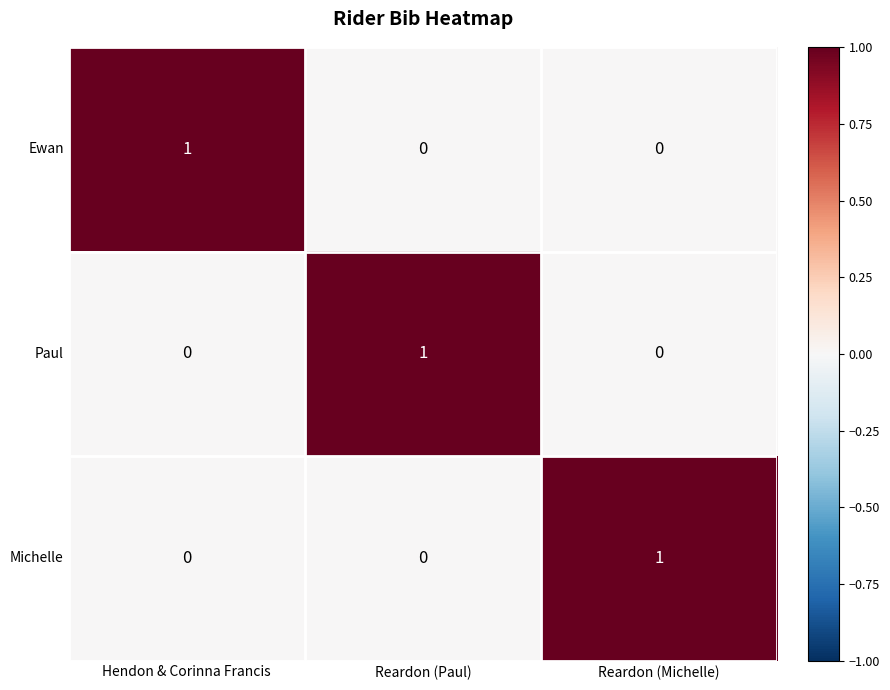

Count the Paul values in the range 0 to 1.

3